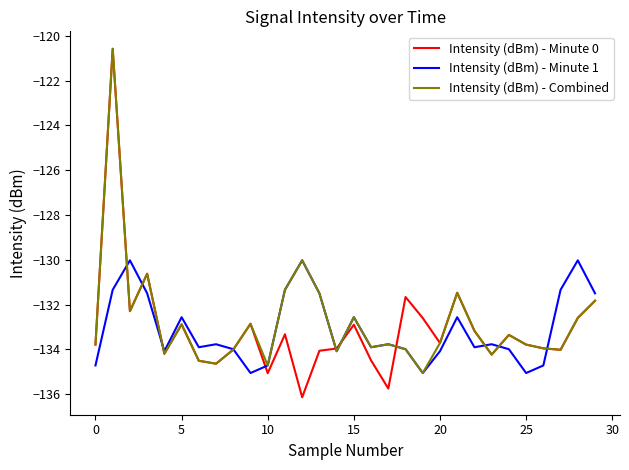

Which series has the widest spread of values?

Intensity (dBm) - Minute 0